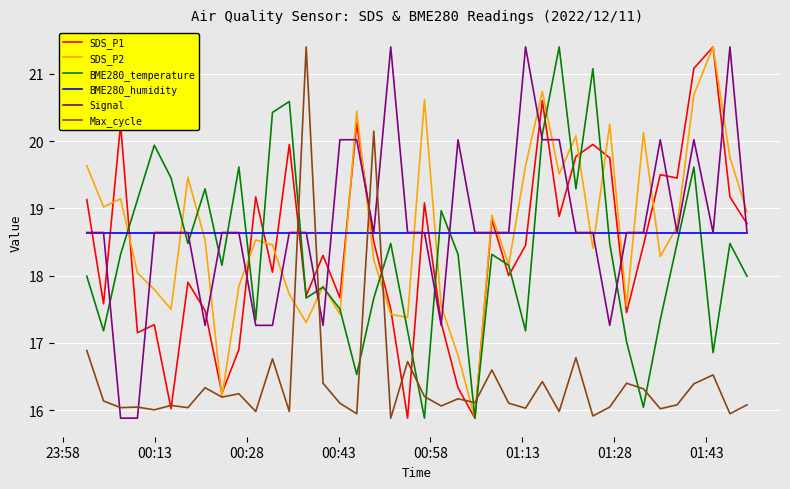

Does the chart display data point markers on the line(s)?

No